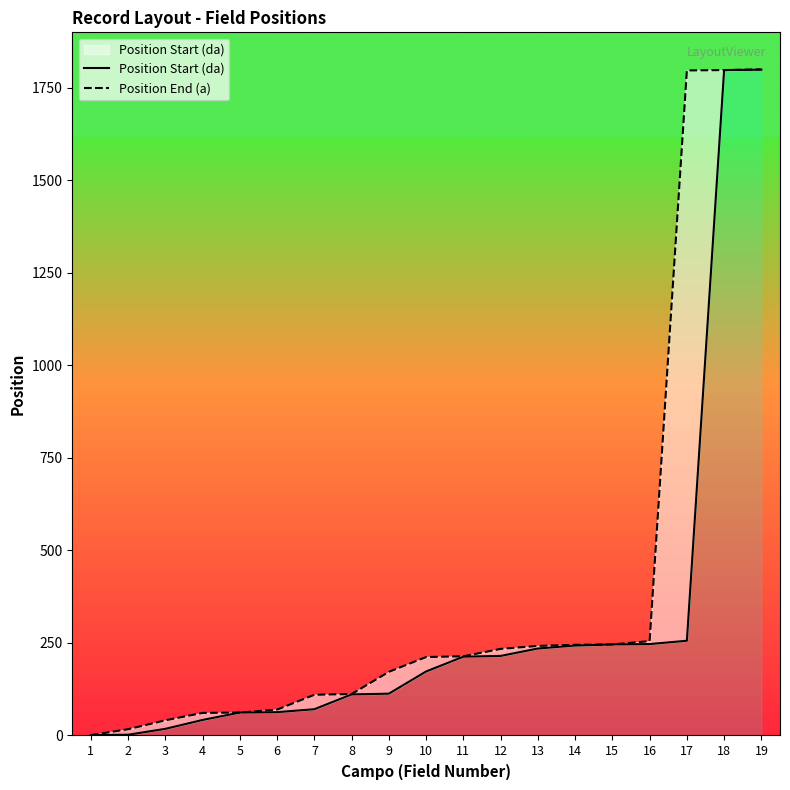

Reading left to right, extract all data points from this chart.

Position Start (da): 1	2	18	42	62	63	71	111	113	173	213	215	235	243	246	247	256	1798	1799
Position End (a): 1	17	41	61	62	70	110	112	172	212	214	234	242	245	246	255	1797	1798	1800